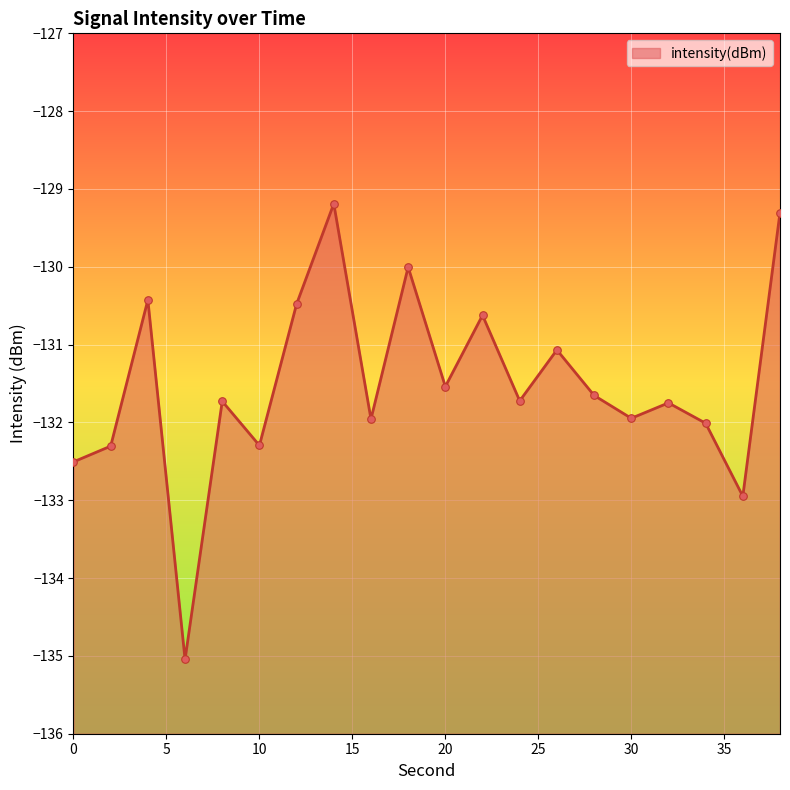

Which has a higher value, 16 or 8?

8